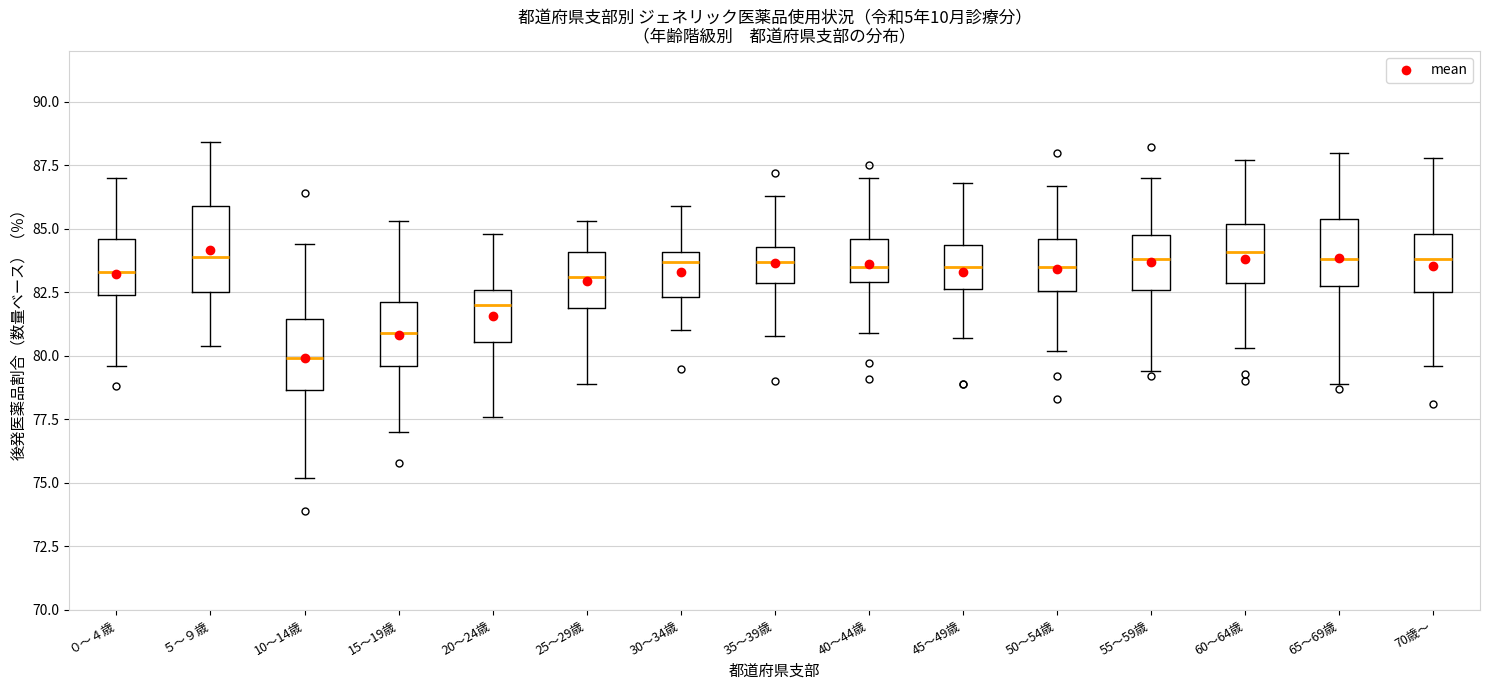

Which box has the lowest median line?

10～14歳